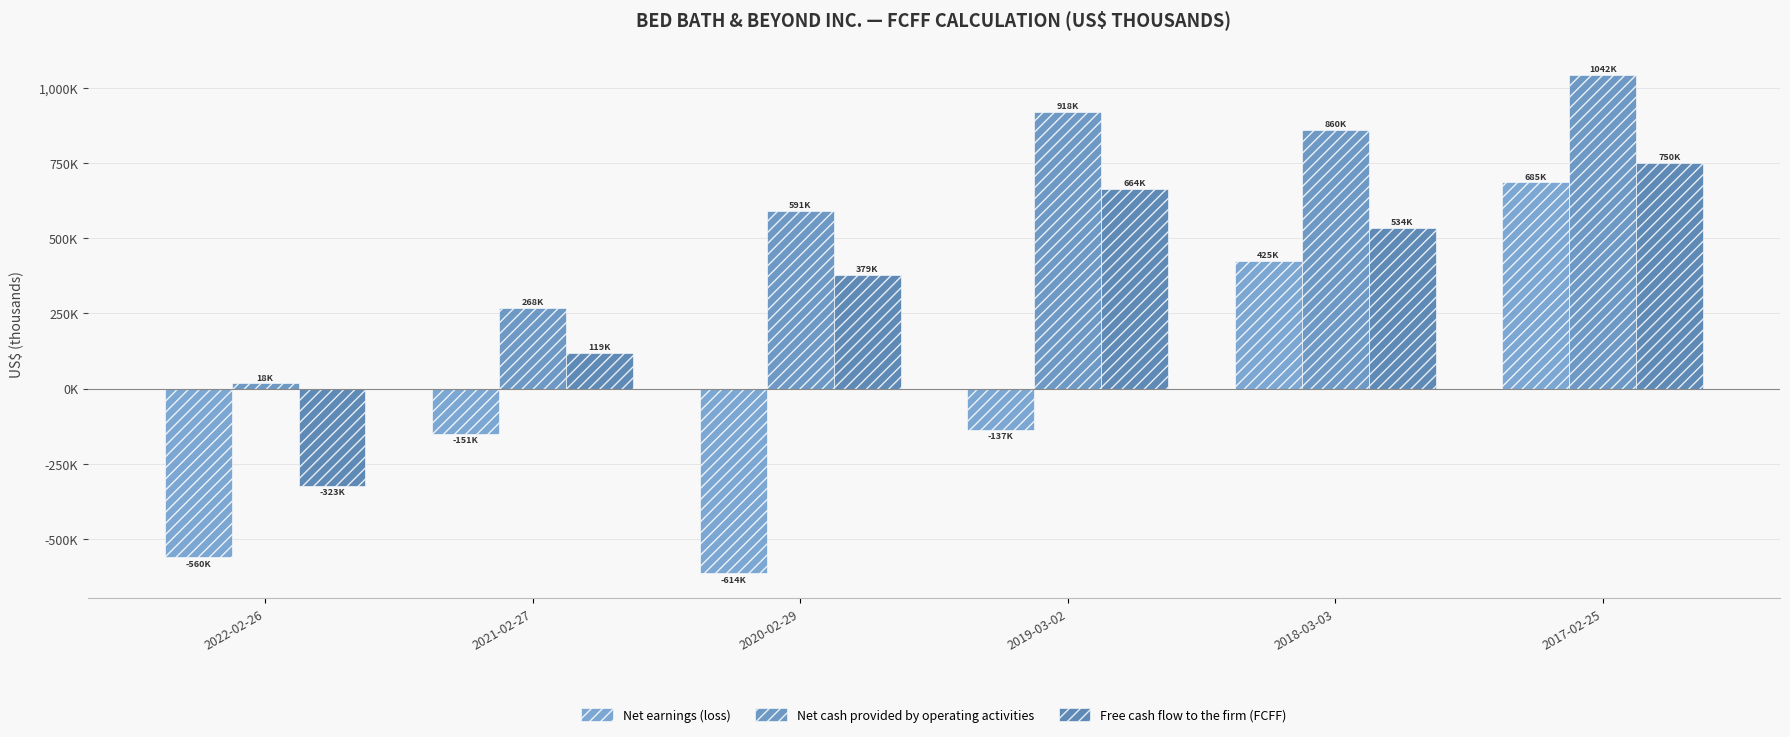

What is the total value across all series at 2017-02-25?

2476510